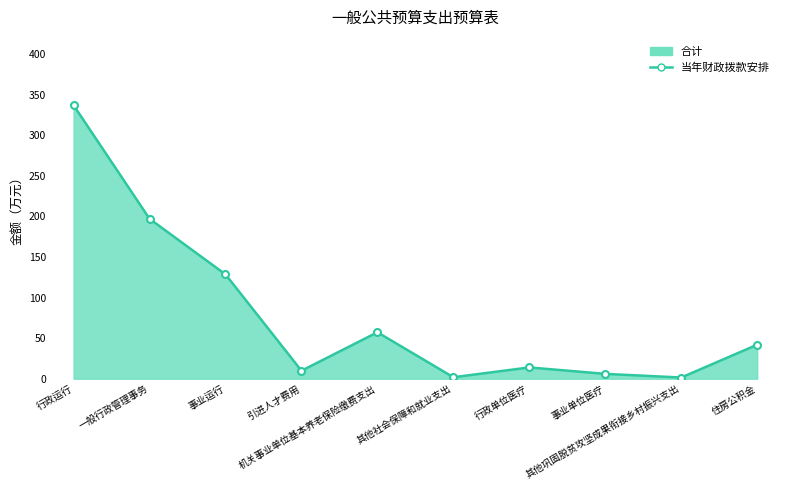

Reading left to right, what are all the values shown in this chart?

337.1	197.1	128.6	9.8	57.2	1.8	13.9	6.0	1.5	41.9